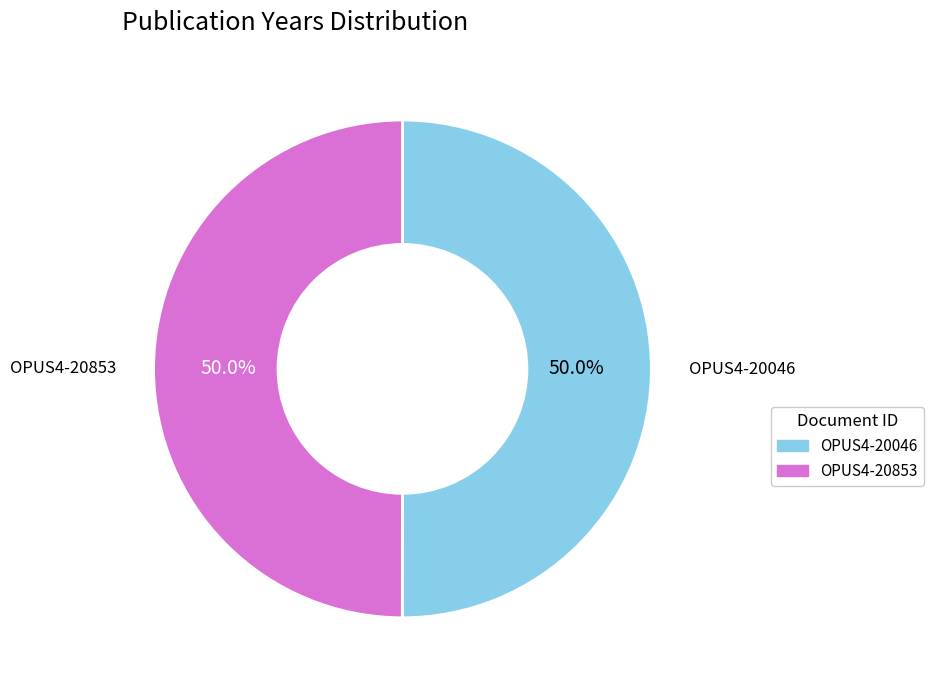

The OPUS4-20853 slice represents 50% of the pie. True or false?

True